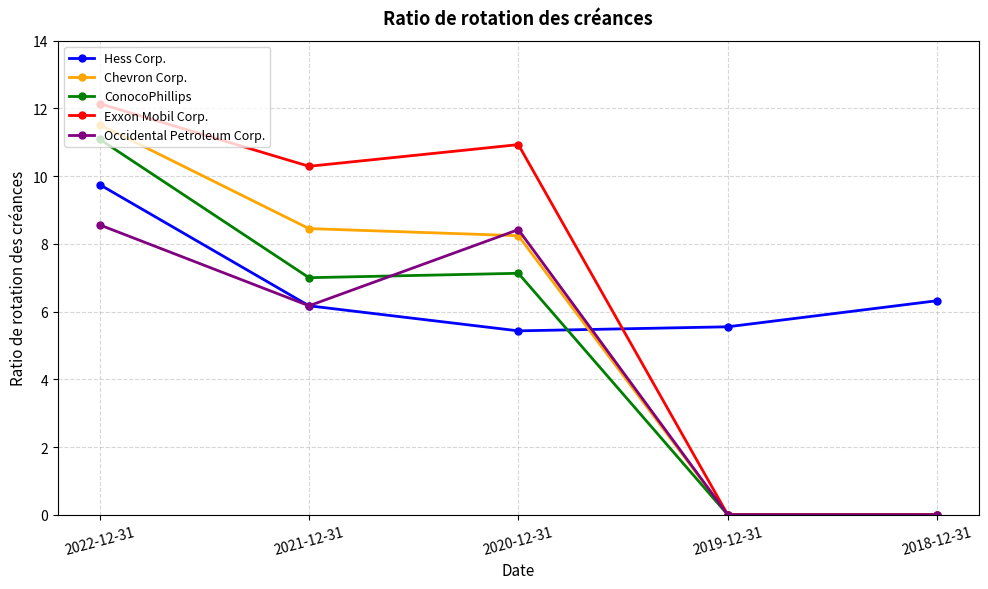

Is it true that Chevron Corp. equals 5.2 at 2022-12-31?

False